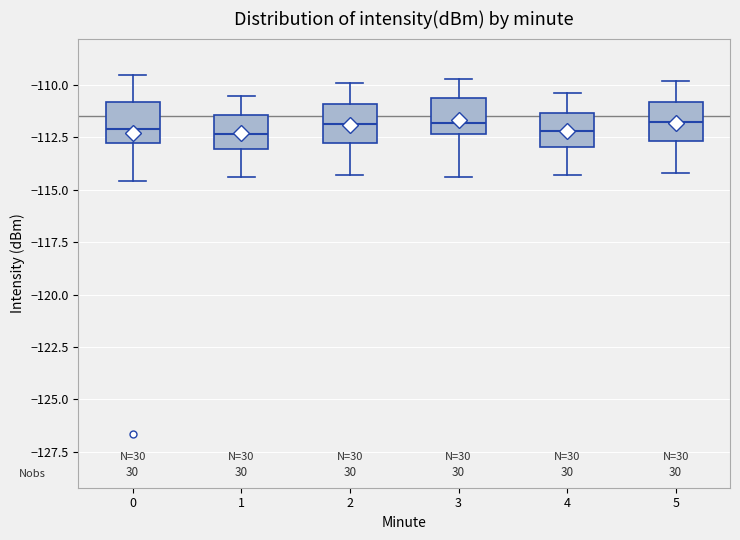

Reading left to right, read every box against the y-axis: the position of its median line, the range the box covers, and the ends of its whiskers. The values are not printed on the chart, so give them approximately, as read against the axis.

0: median -112.0, box -113.0 to -111.0, whiskers -114.5 to -109.5
1: median -112.5, box -113.0 to -111.5, whiskers -114.5 to -110.5
2: median -112.0, box -113.0 to -111.0, whiskers -114.5 to -110.0
3: median -112.0, box -112.5 to -110.5, whiskers -114.5 to -109.5
4: median -112.0, box -113.0 to -111.5, whiskers -114.5 to -110.5
5: median -111.5, box -112.5 to -111.0, whiskers -114.0 to -110.0